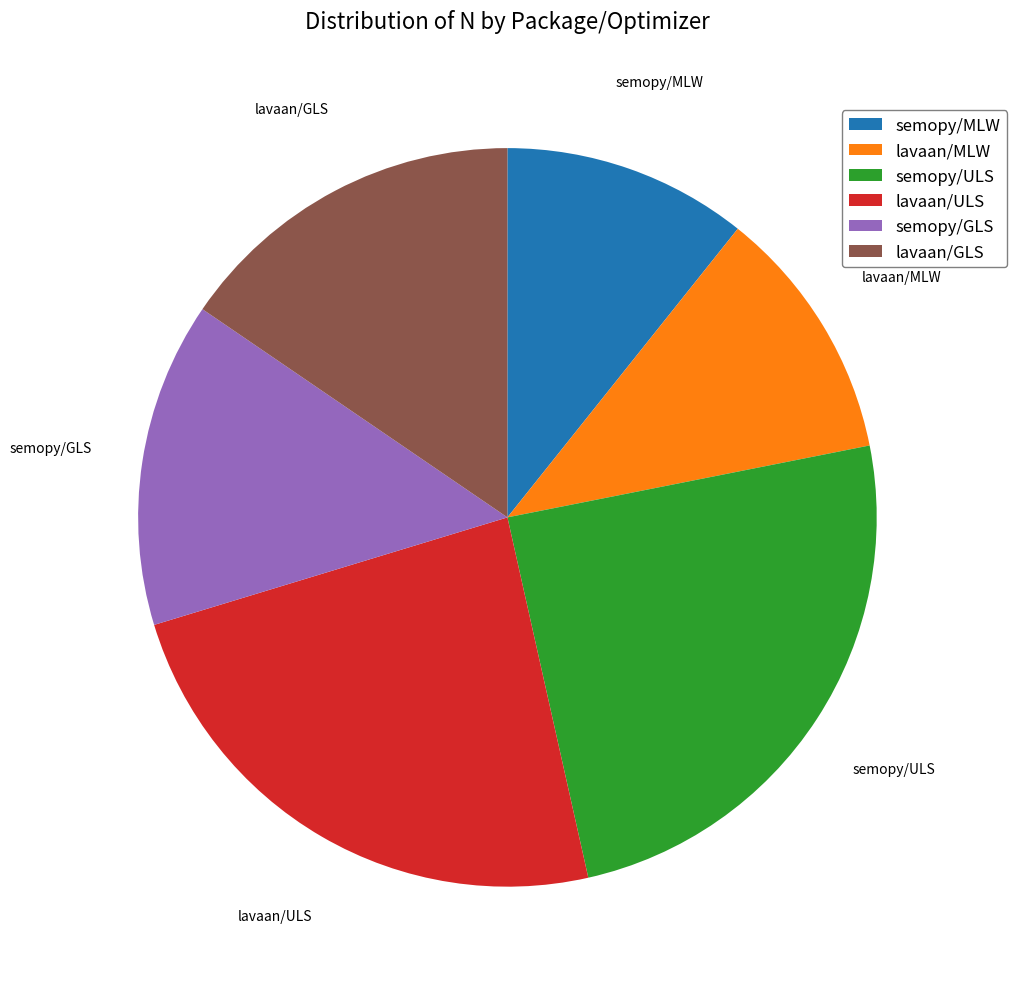

Approximately how many times larger is the value at lavaan/GLS compared to semopy/ULS?

0.6